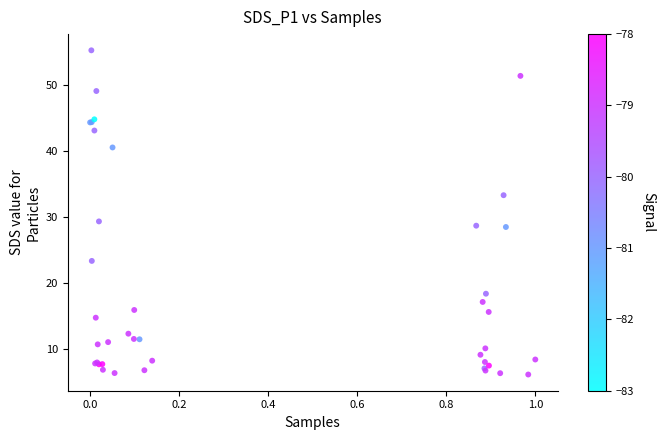

What Y value in the scatter plot is closest to 30?

29.4